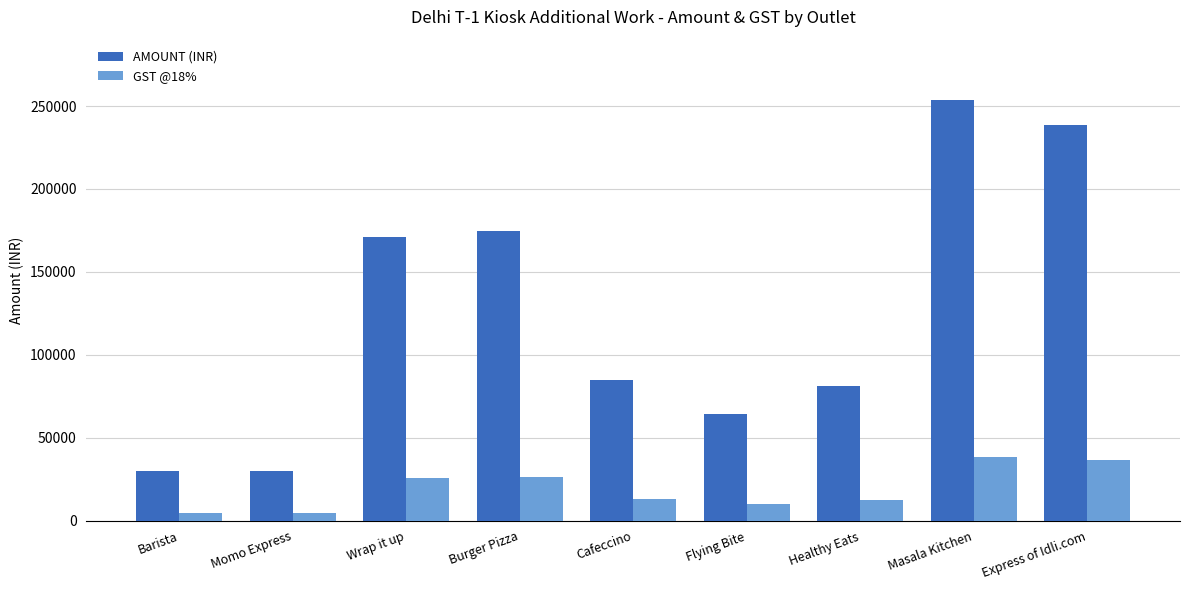

Rank the series by their maximum value, from lowest to highest.

GST @18%, AMOUNT (INR)